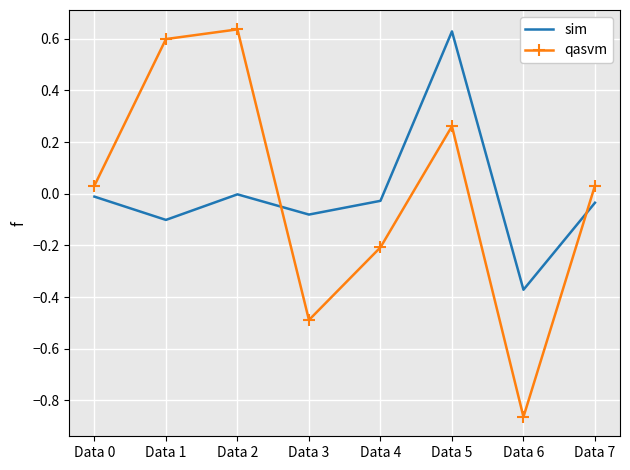

True or false: sim and qasvm cross at least once.

True